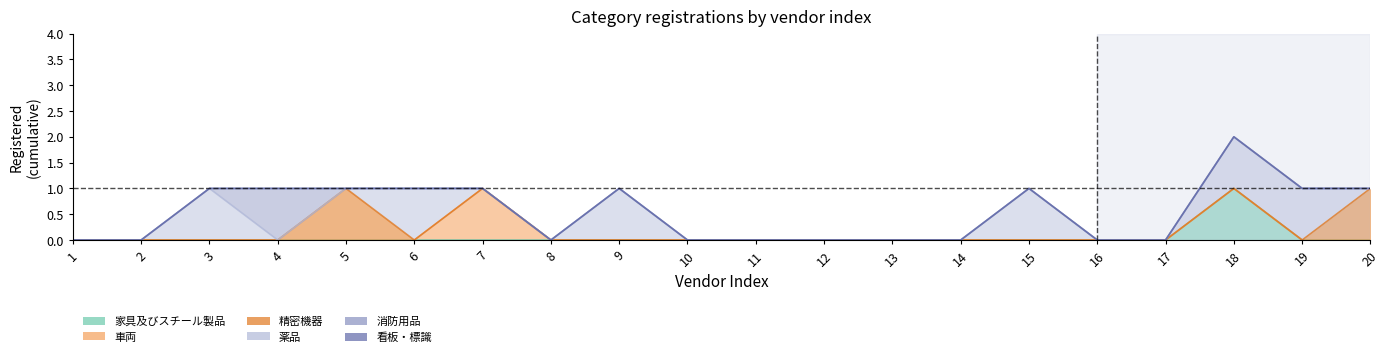

True or false: 車両 has more than 0 points higher than both neighbors.

True